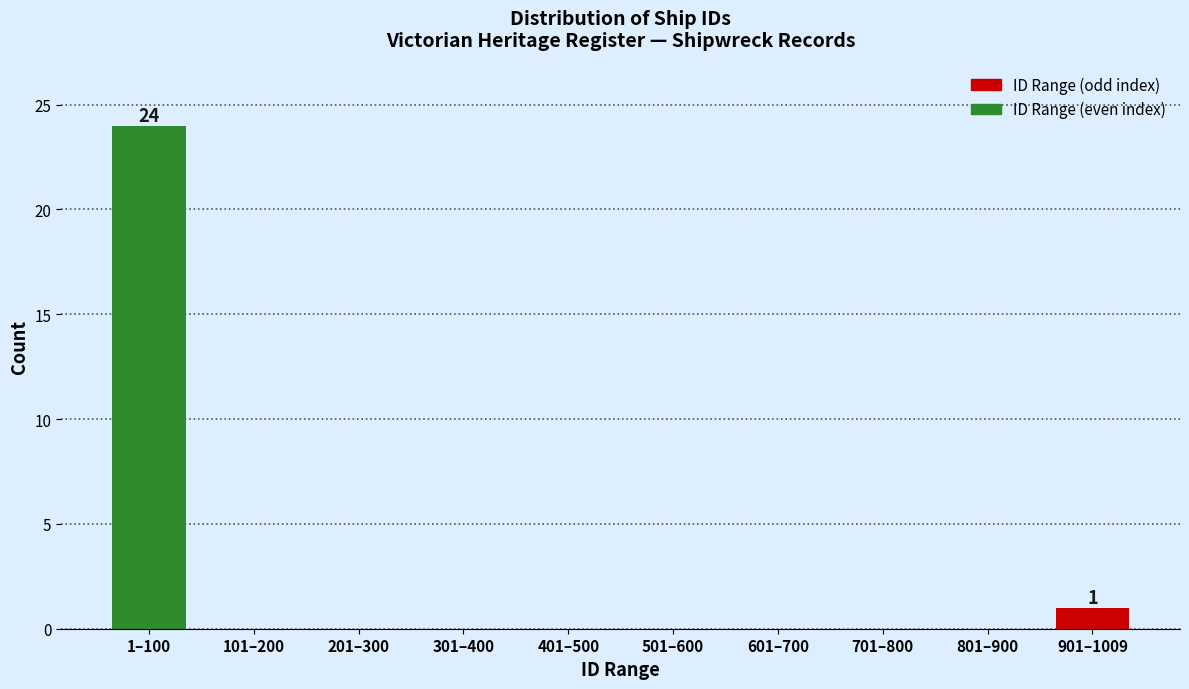

Reading left to right, transcribe all the data shown in this chart.

1–100=24	101–200=0	201–300=0	301–400=0	401–500=0	501–600=0	601–700=0	701–800=0	801–900=0	901–1009=1